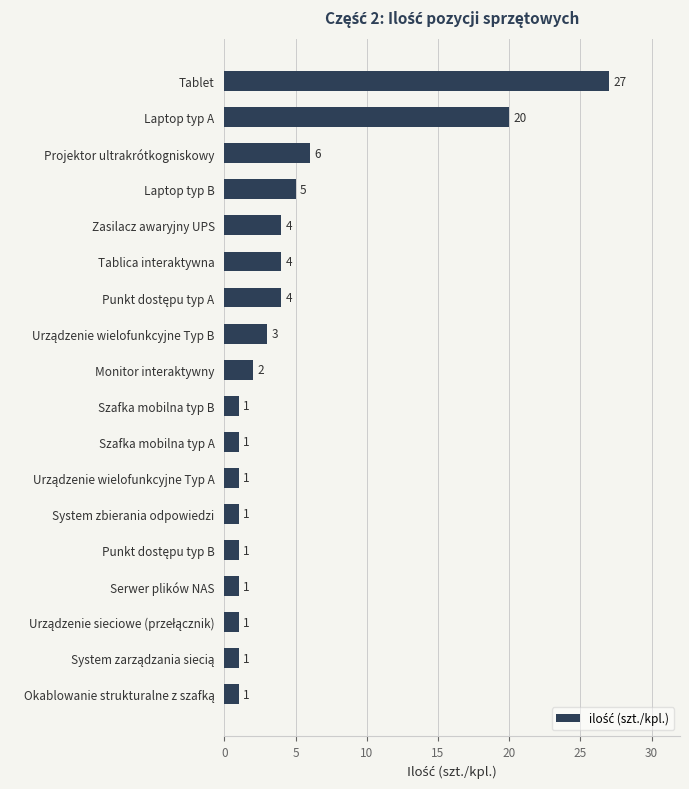

Read the value at Laptop typ A.

20